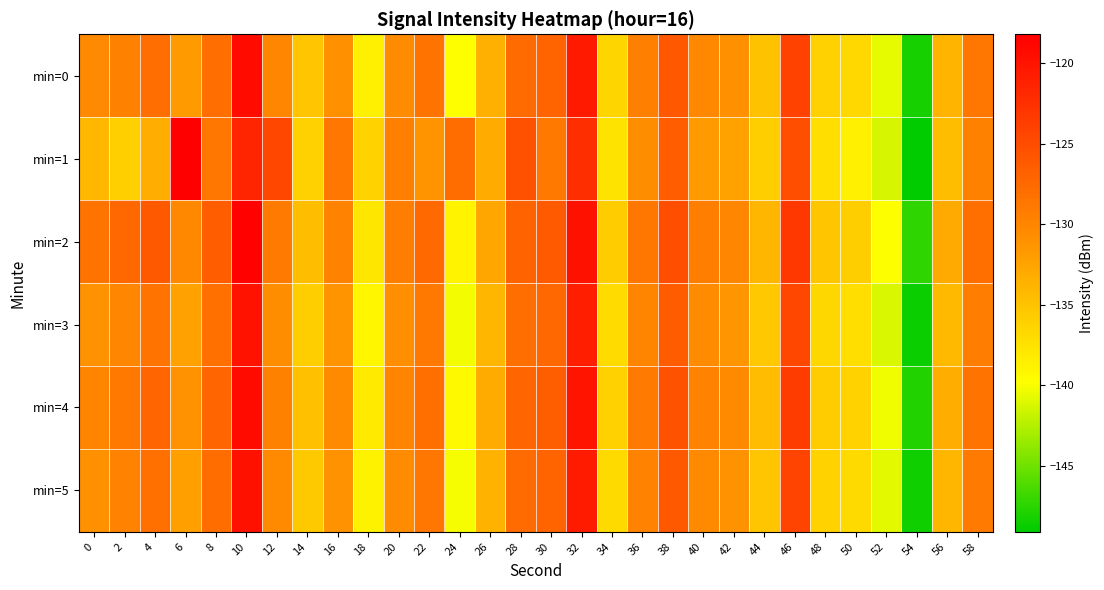

Rank the series by their maximum value, from highest to lowest.

min=1, min=2, min=0, min=4, min=5, min=3